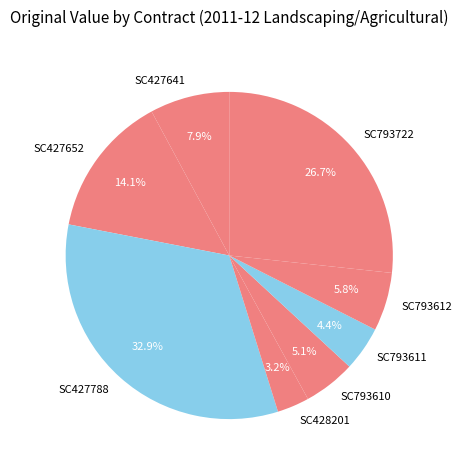

Rank the categories by value from lowest to highest.

SC428201, SC793611, SC793610, SC793612, SC427641, SC427652, SC793722, SC427788